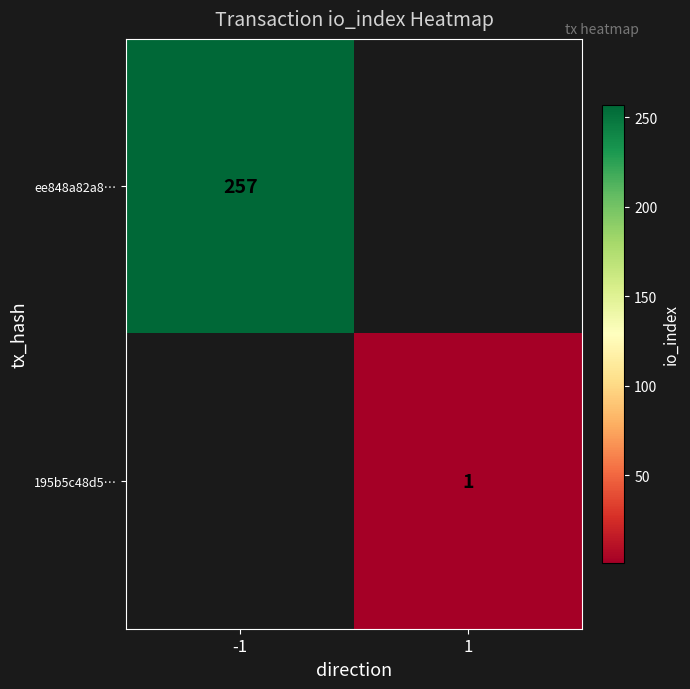

True or false: ee848a82a8… has a value of 257 at -1.

True